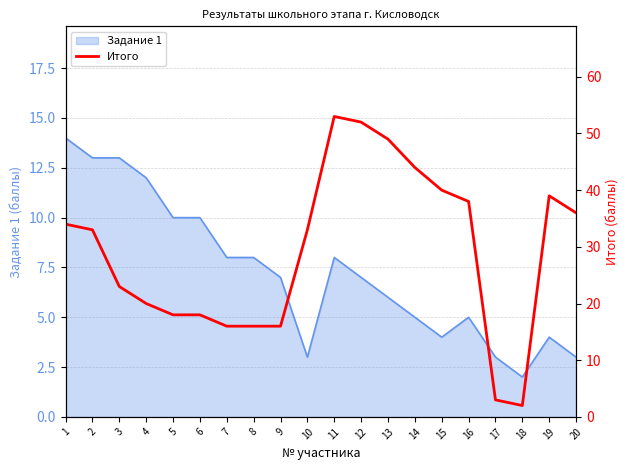

How many values are below 33?

9